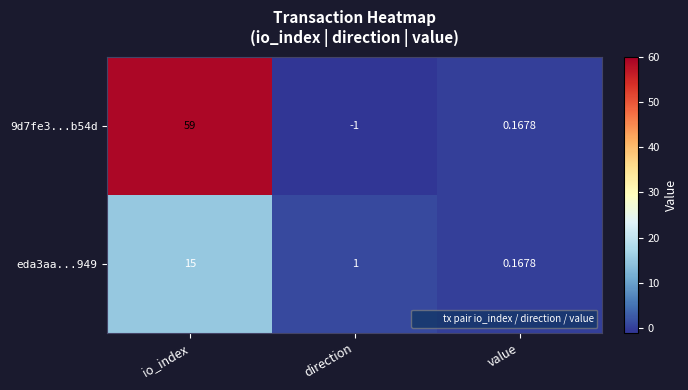

Is the value of eda3aa...949 at direction greater than the value of 9d7fe3...b54d at direction?

Yes